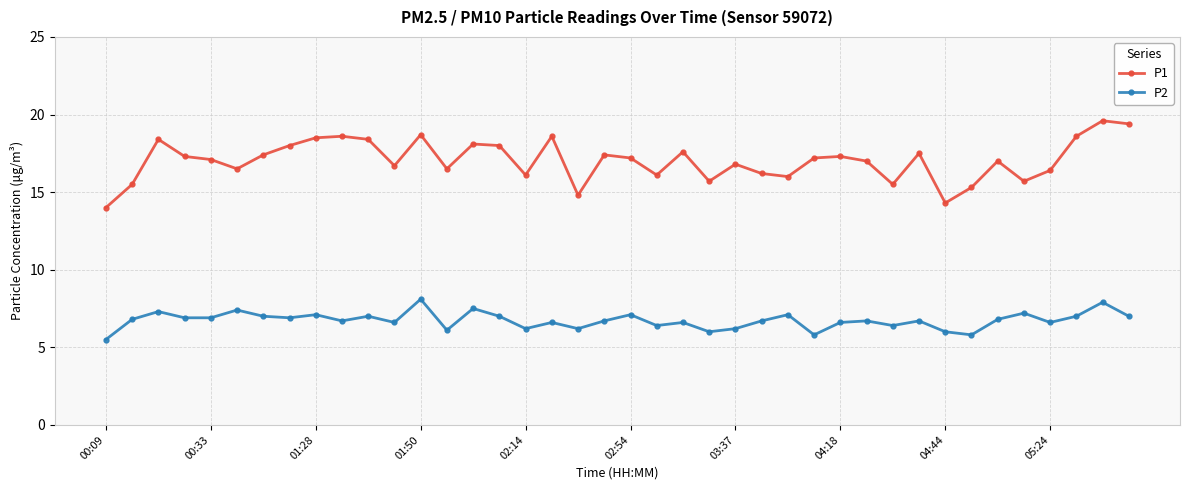

What is the value of the P2 point at the 40th from the left?

7.0